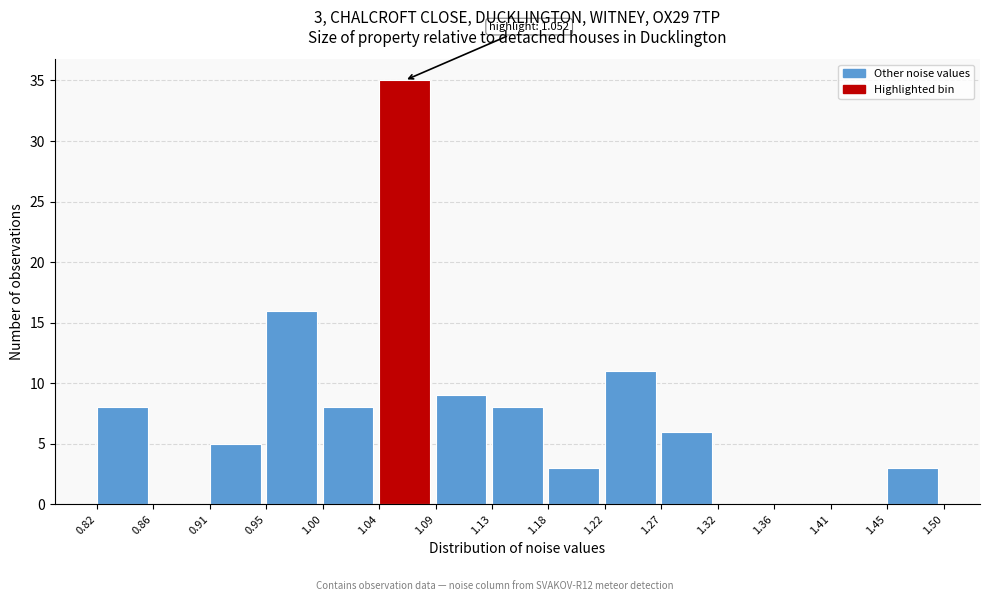

Over which range of the x-axis is the bar tallest?

1.04 to 1.09